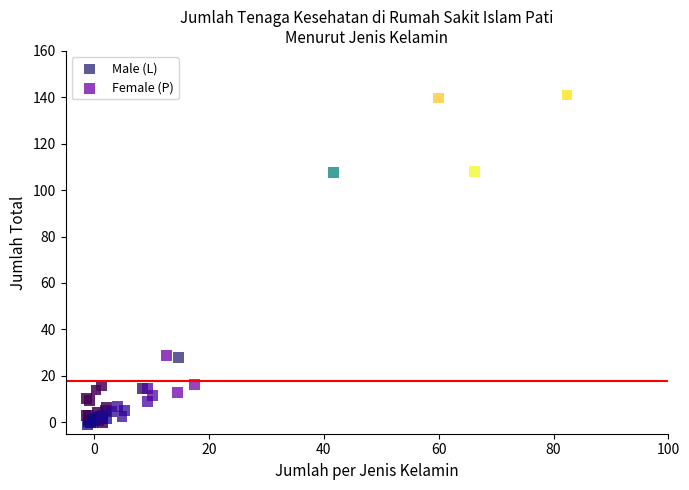

What are all the series names shown in the legend?

Male (L), Female (P)